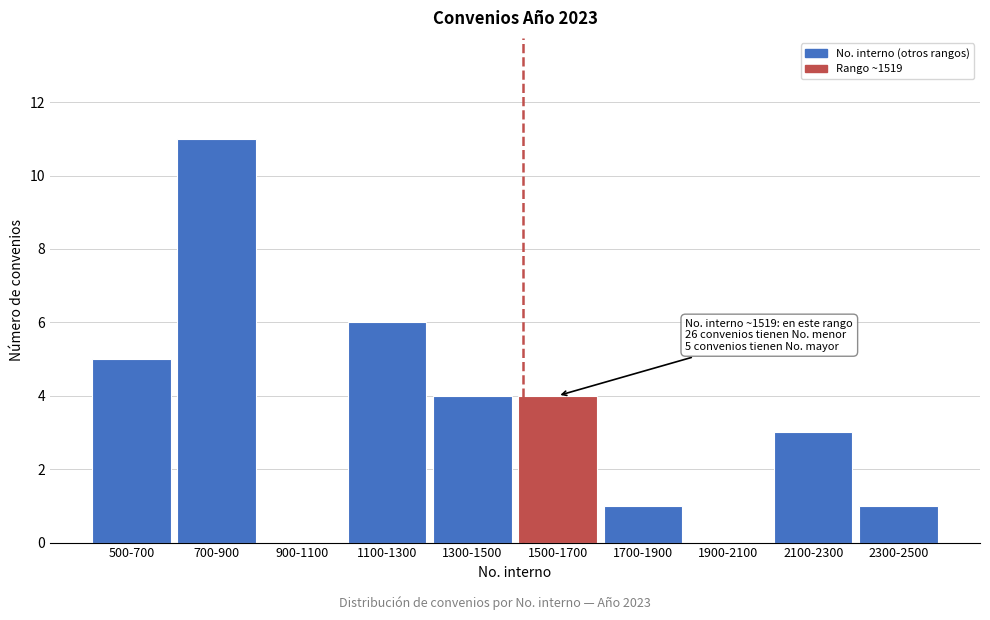

Reading left to right, extract all data points from this chart.

500-700=5	700-900=11	900-1100=0	1100-1300=6	1300-1500=4	1500-1700=4	1700-1900=1	1900-2100=0	2100-2300=3	2300-2500=1